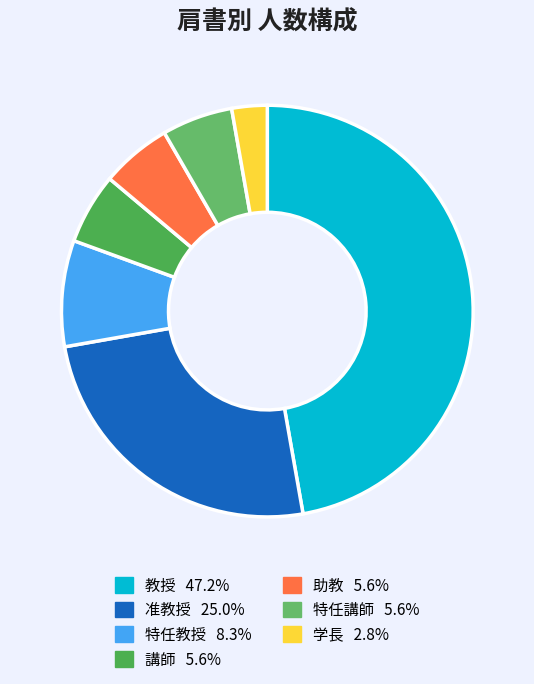

What is the ratio of the value at 学長 to the value at 講師?

0.5